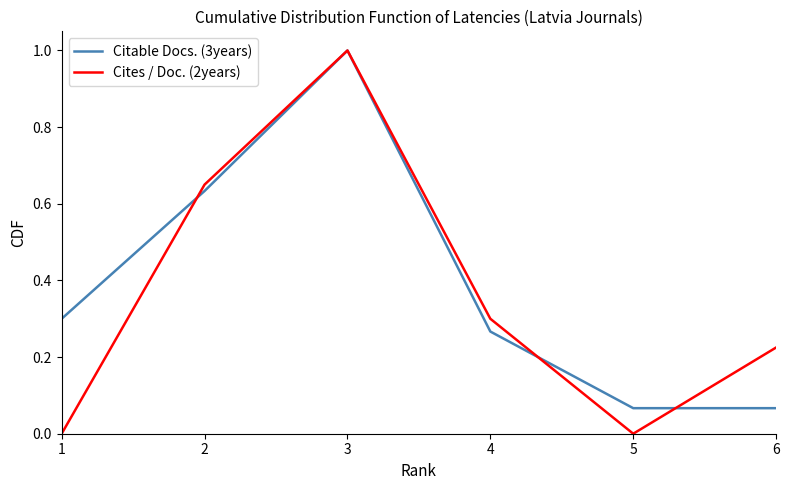

Which series has the widest spread of values?

Cites / Doc. (2years)